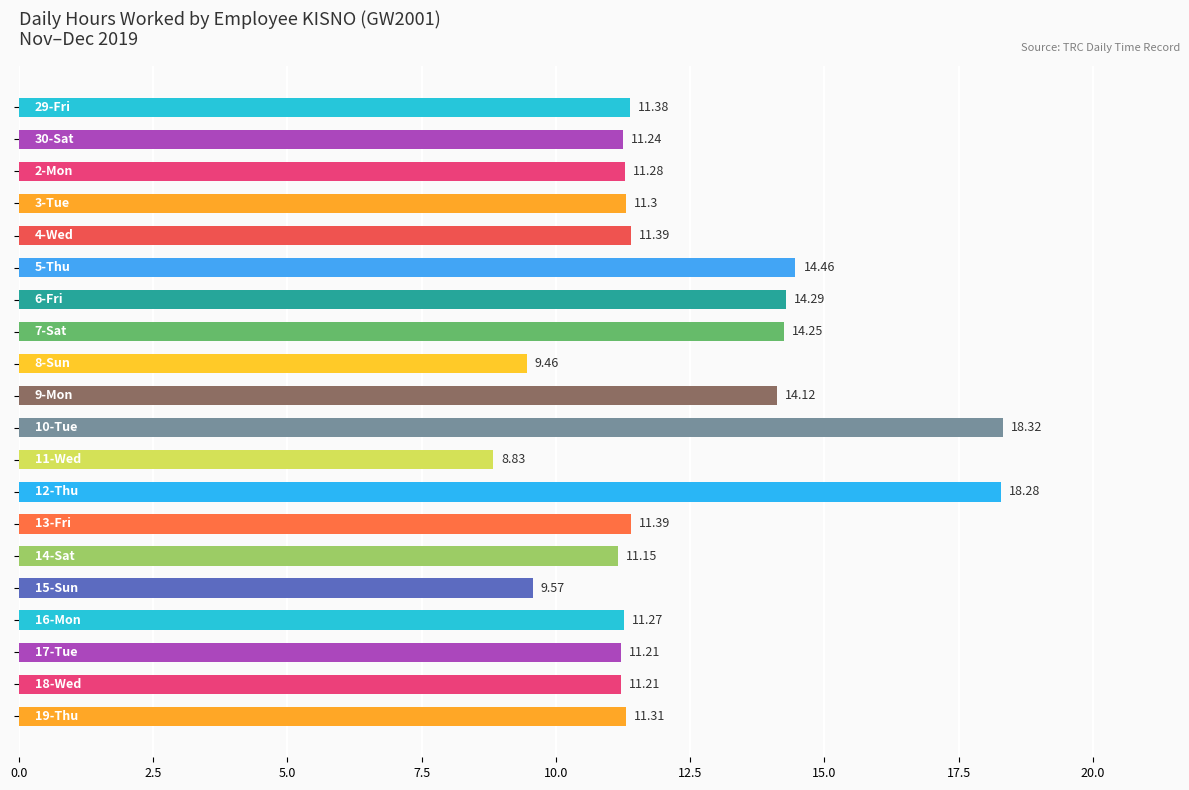

What is the average value?

12.3